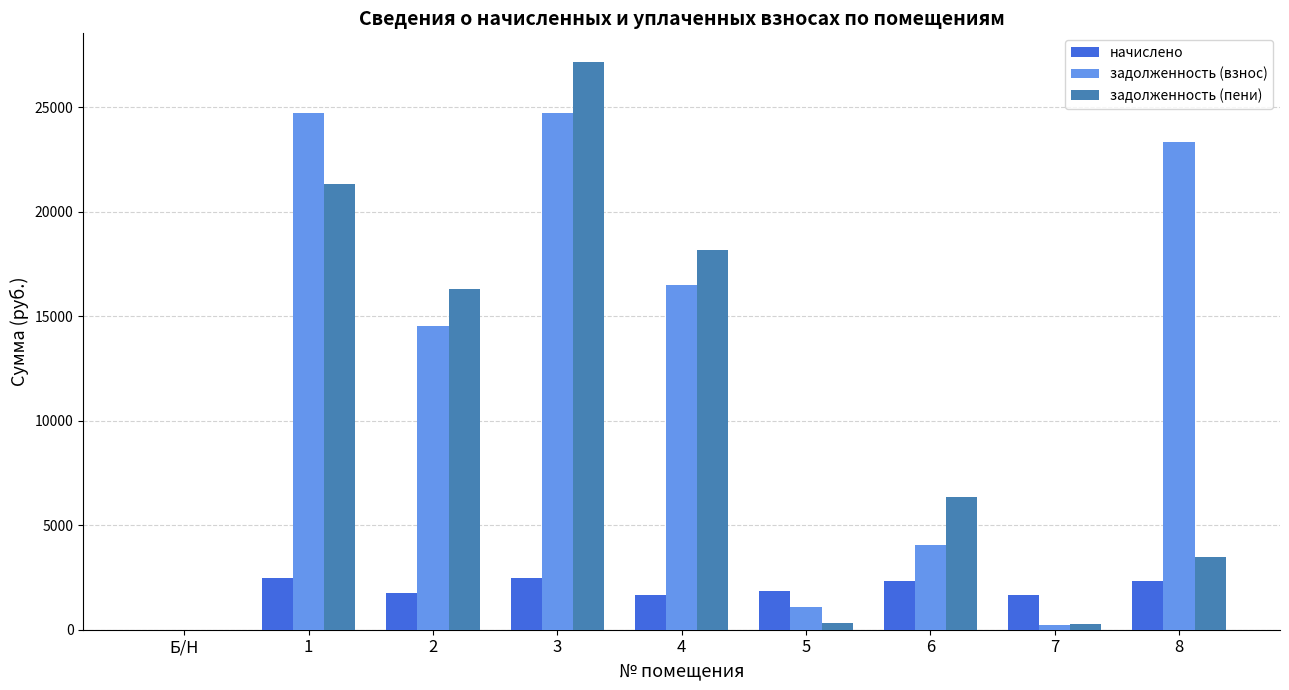

Is it true that начислено equals 0.0 at Б/Н?

True